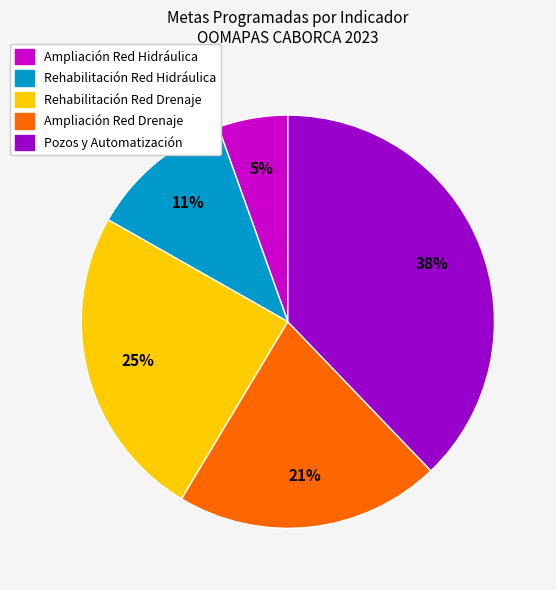

Is there a majority slice in this chart?

No